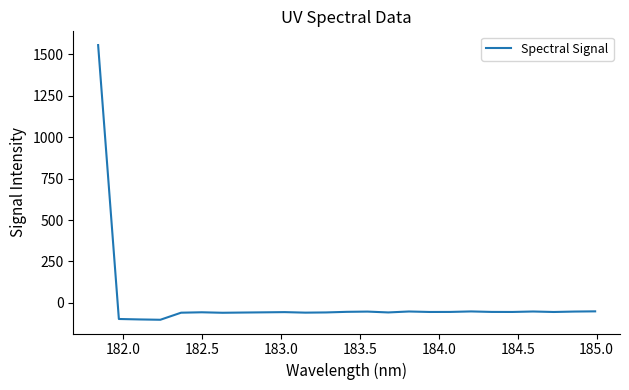

What is the maximum value shown in the chart?

1556.7